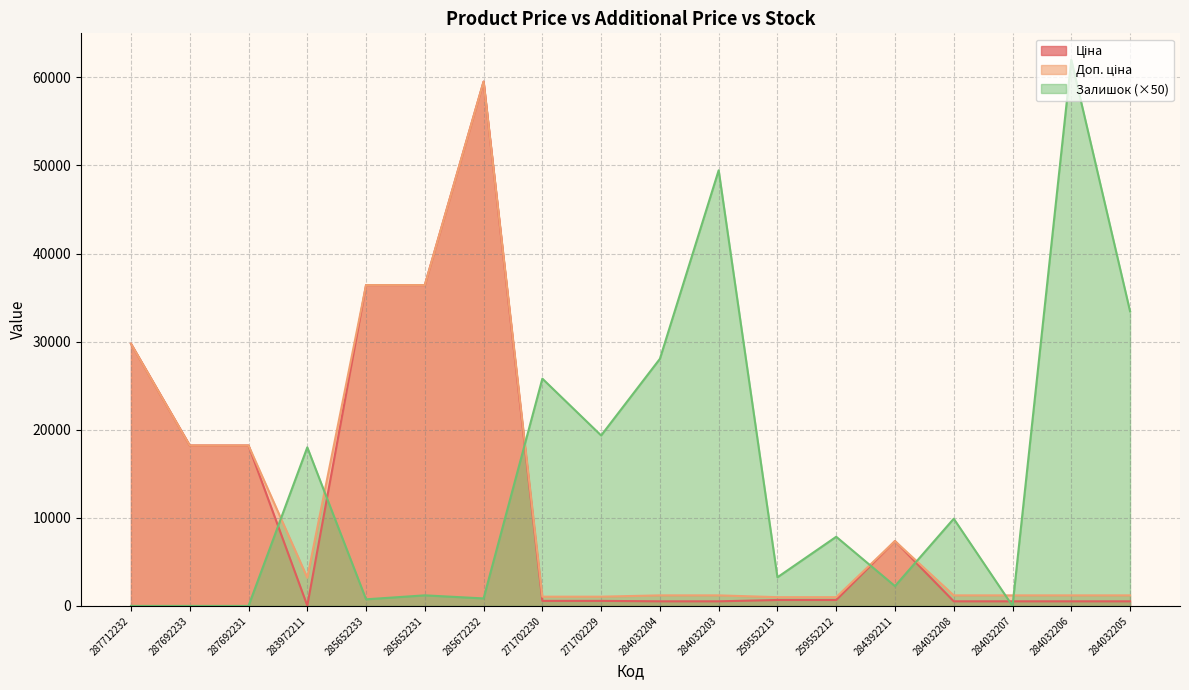

What are all the series names shown in the legend?

Ціна, Доп. ціна, Залишок